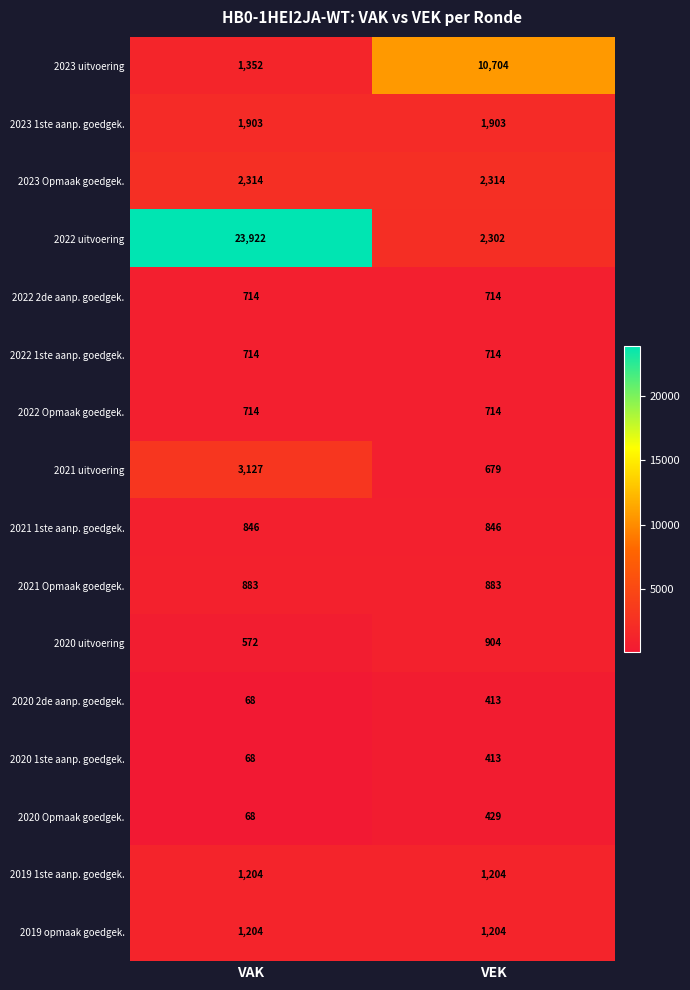

What is the sum of all 2020 2de aanp. goedgek. values?

481